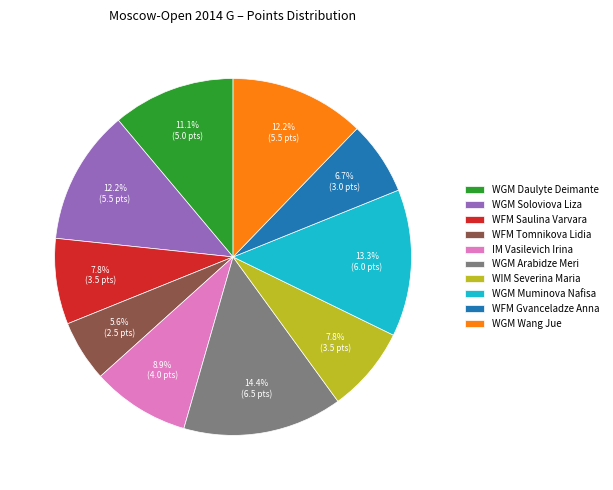

What percentage is NOT represented by WFM Saulina Varvara?

92.2%